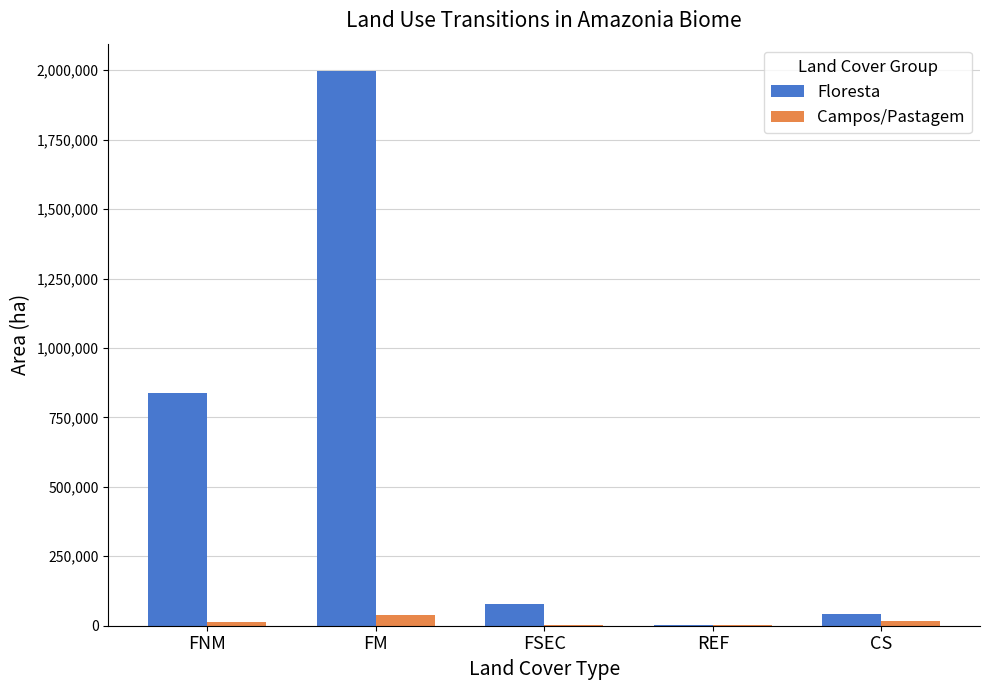

Which series changed the most between FM and FSEC?

Floresta